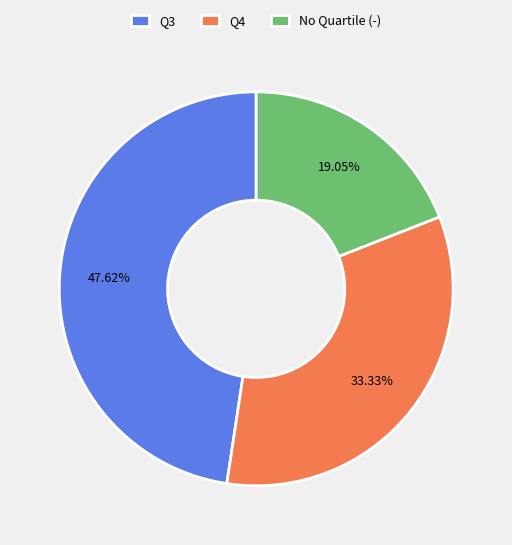

How many slices are in this pie chart?

3